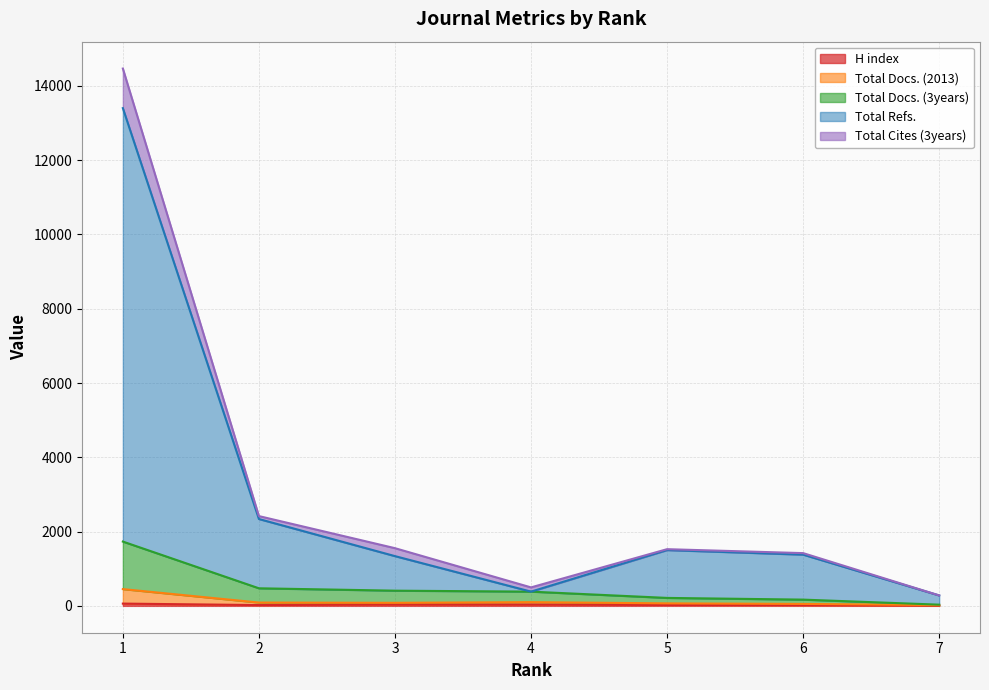

What is the value of the Total Docs. (2013) point at the 1st from the left?

451